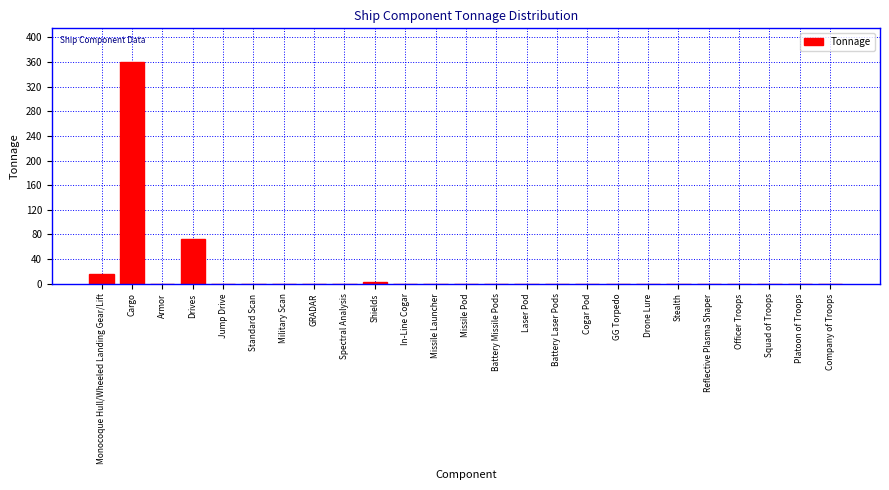

Is it true that the value at Battery Laser Pods is 0.0?

True